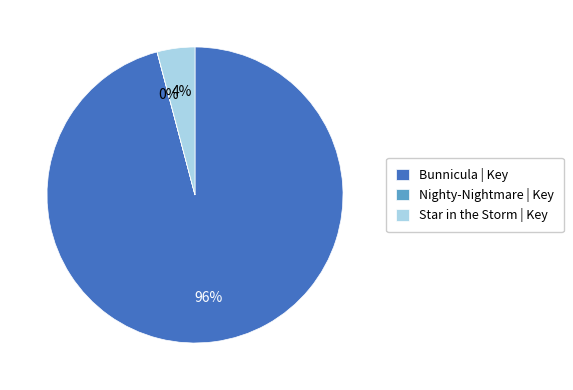

What is the largest slice in the pie chart?

Bunnicula | Key